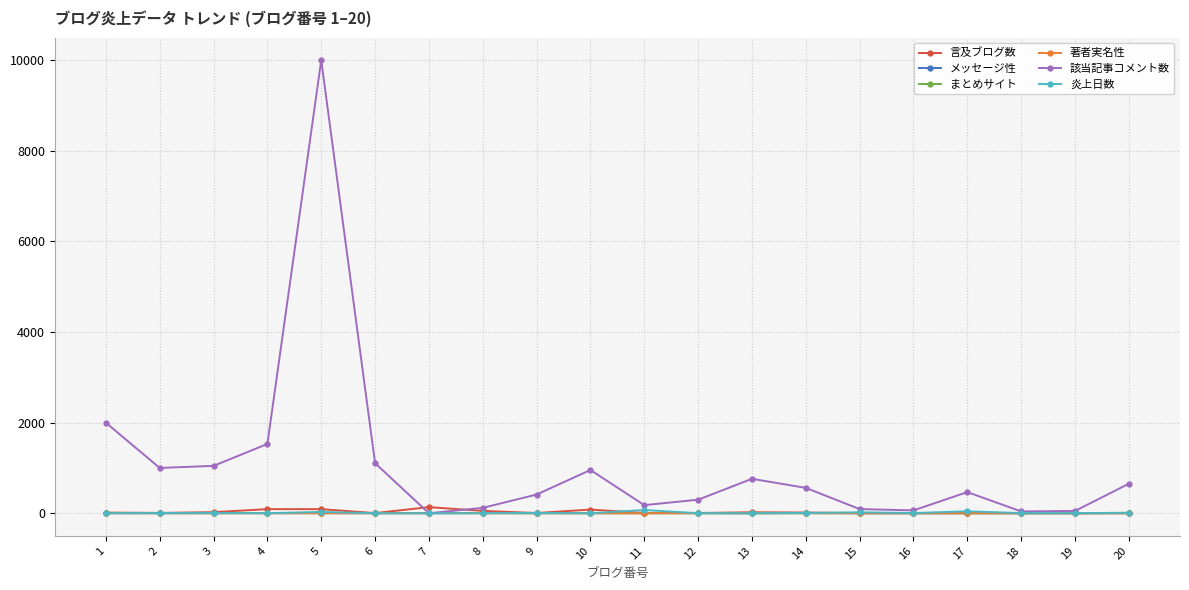

What is the maximum value shown in the chart?

10000